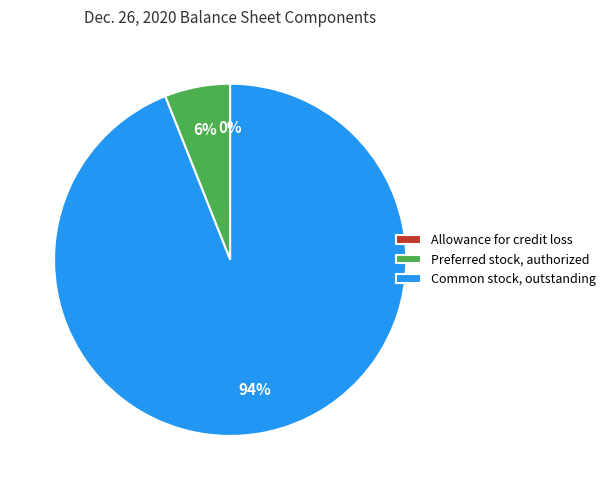

Which slice is the largest?

Common stock, outstanding